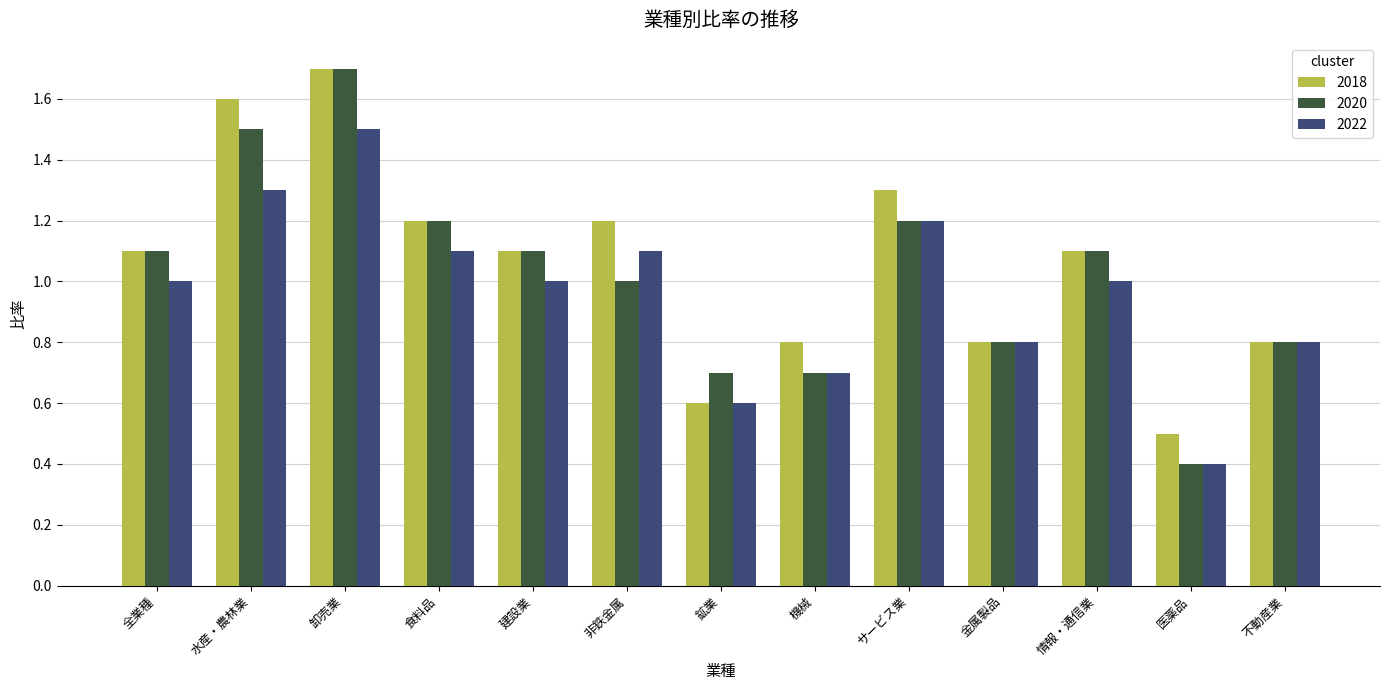

True or false: 2018 has a value of 0.2 at 医薬品.

False